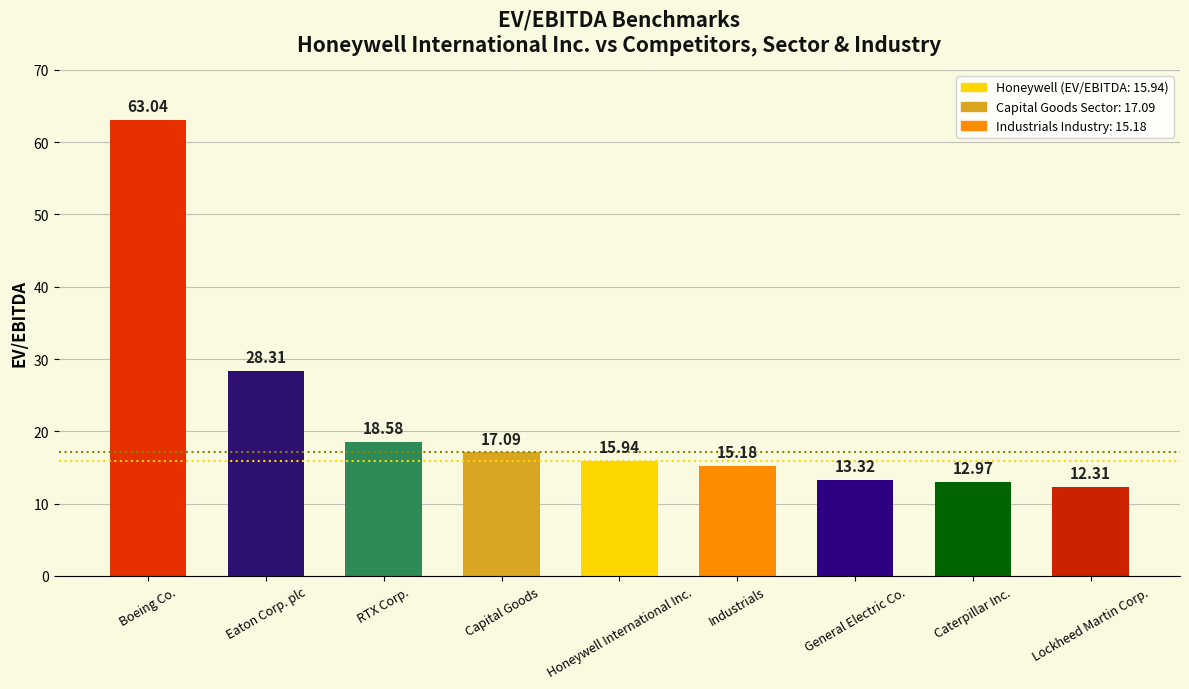

Reading right to left, transcribe all the data shown in this chart.

Lockheed Martin Corp.=12.3	Caterpillar Inc.=13.0	General Electric Co.=13.3	Industrials=15.2	Honeywell International Inc.=15.9	Capital Goods=17.1	RTX Corp.=18.6	Eaton Corp. plc=28.3	Boeing Co.=63.0